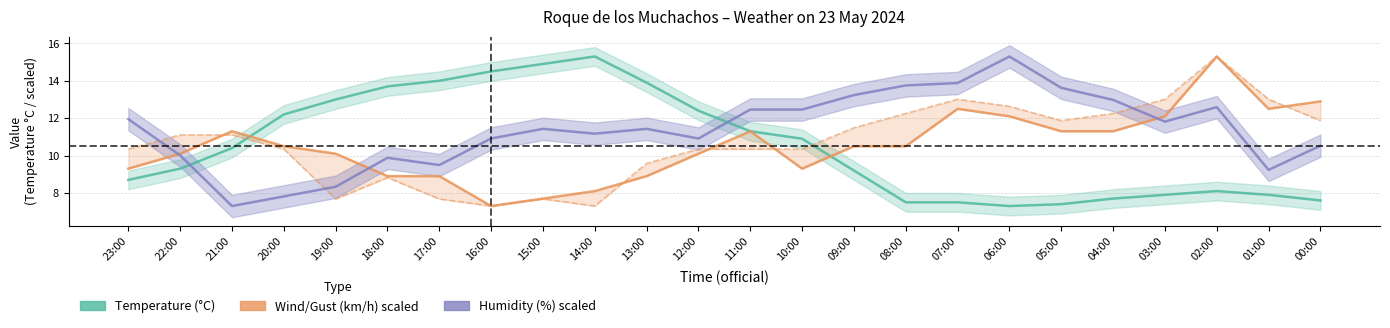

Rank the series at 03:00 from highest to lowest value.

Wind speed (km/h) [scaled], Humidity (%) [scaled], Temperature (°C)